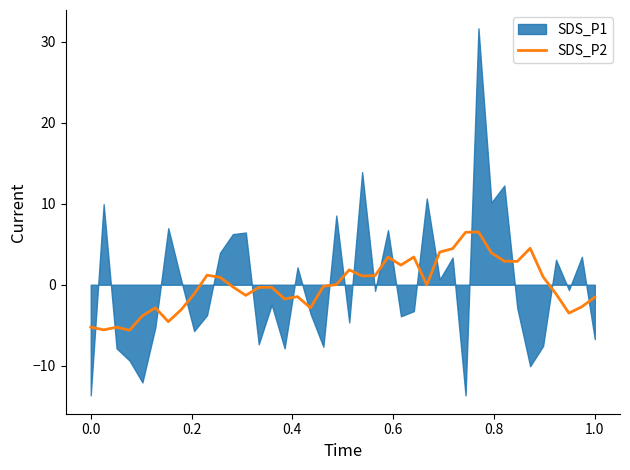

What is the maximum value for SDS_P2?

6.5